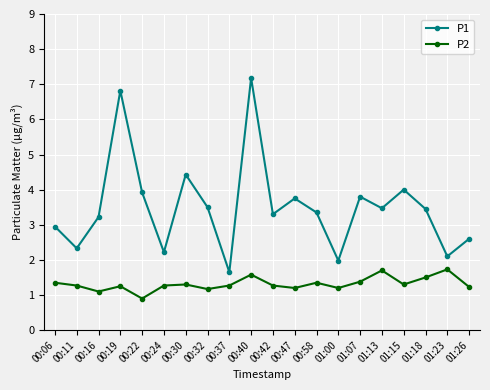

In P1, how many points are lower than both neighbors (excluding endpoints)?

7